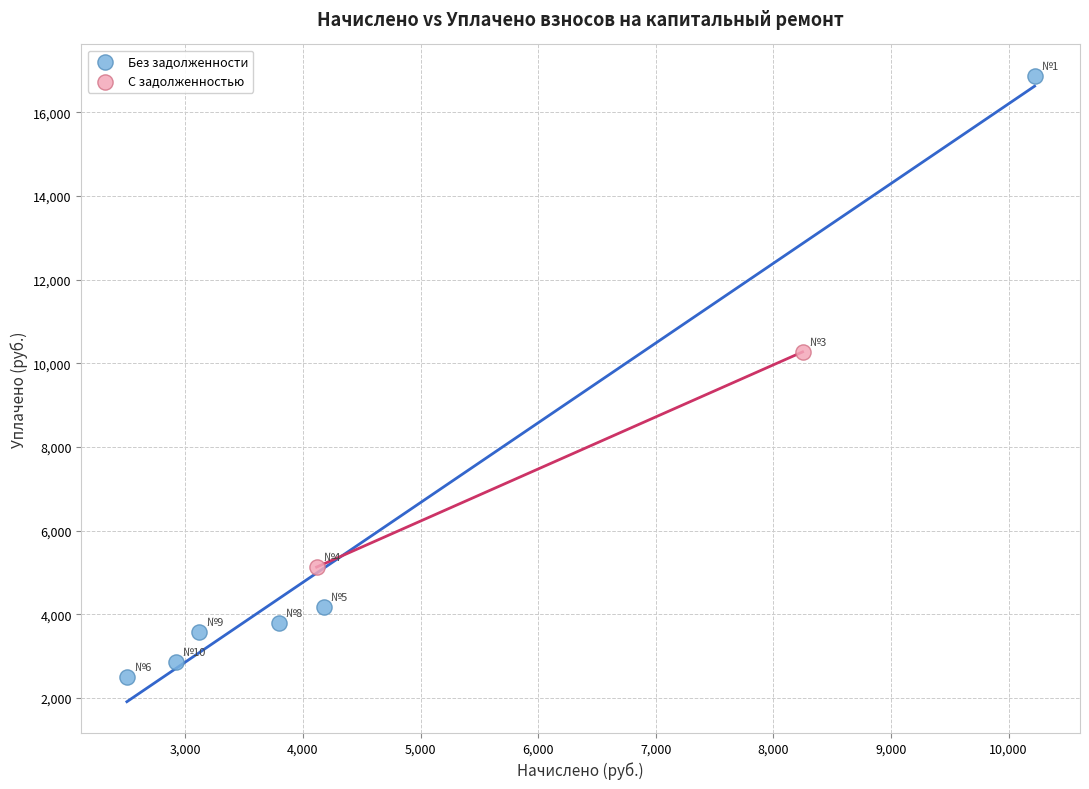

What are all the series names shown in the legend?

Без задолженности, С задолженностью